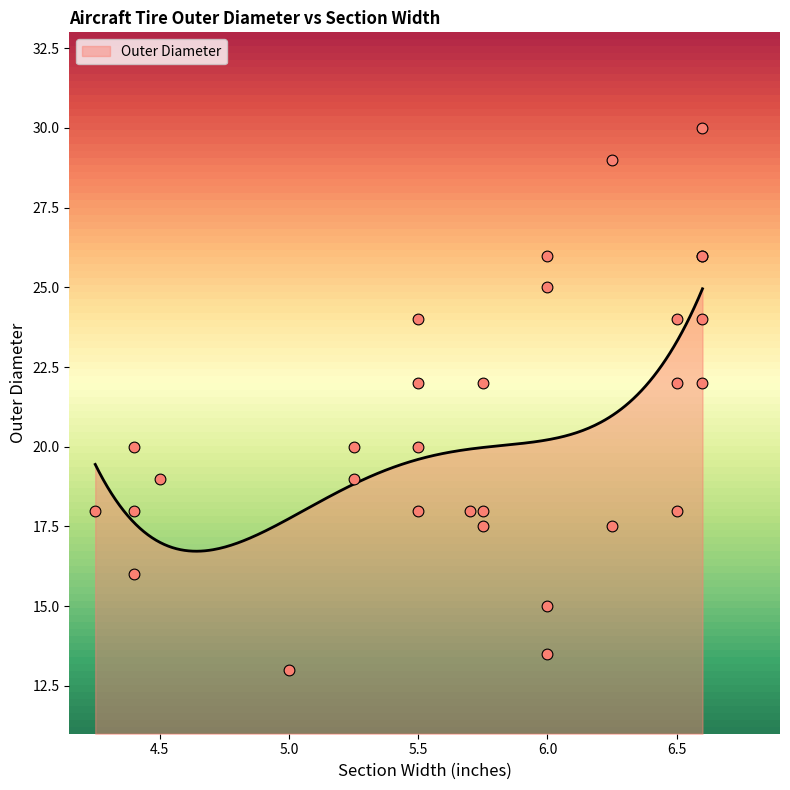

Which has a higher value, 4.4 or 6.0?

6.0